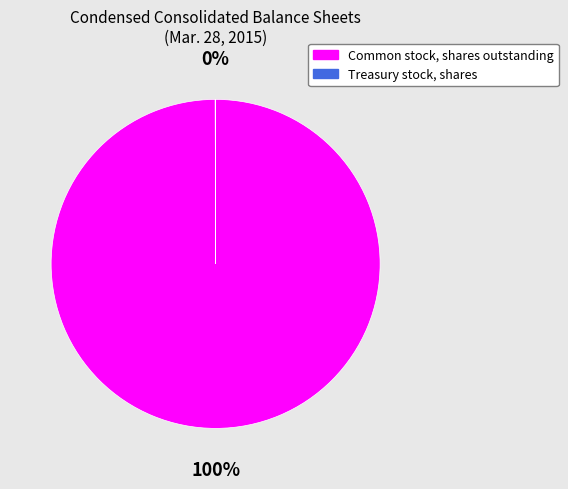

True or false: Common stock, shares outstanding accounts for 95% of the total.

False